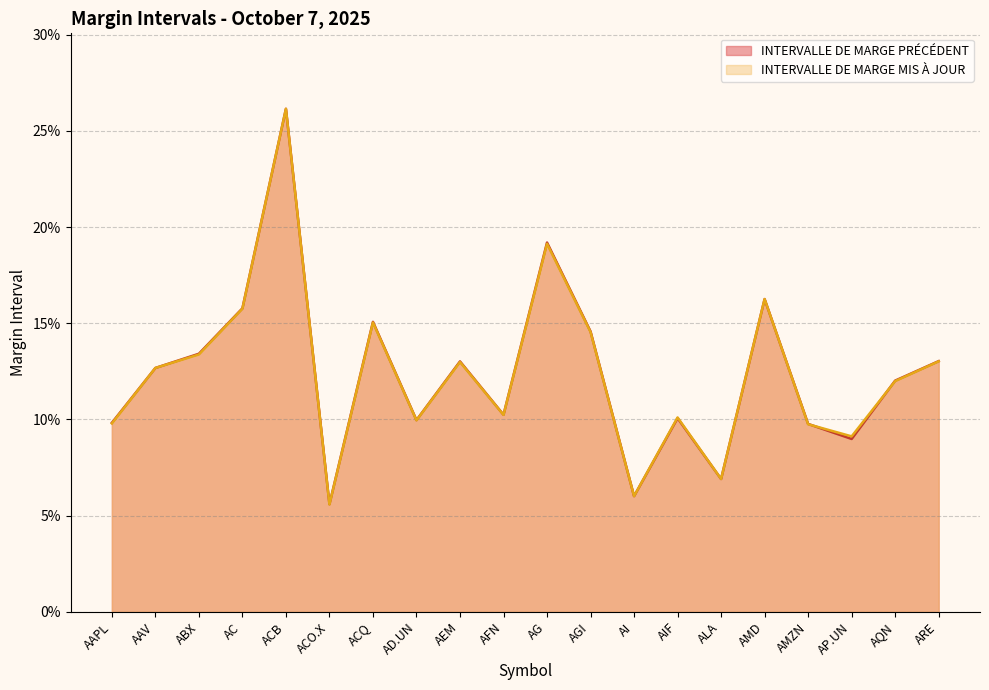

Which series has the largest total across all categories?

INTERVALLE DE MARGE PRÉCÉDENT